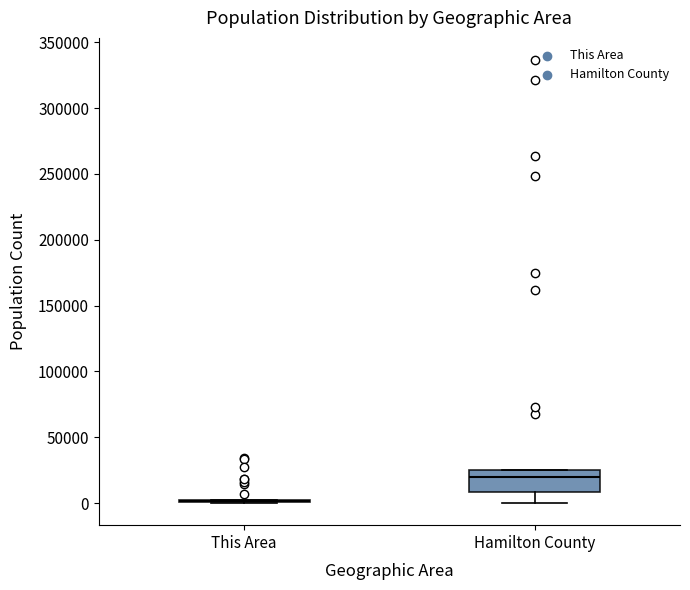

Reading left to right, transcribe this box plot: for each box, give where its median line is, the range the box spans, and where its two whiskers end, as read against the y-axis. The values are not printed on the chart, so give them approximately, as read against the axis.

This Area: box collapsed to a line at 0, whiskers 0 to 5000
Hamilton County: median 20000, box 10000 to 25000, whiskers 0 to 25000